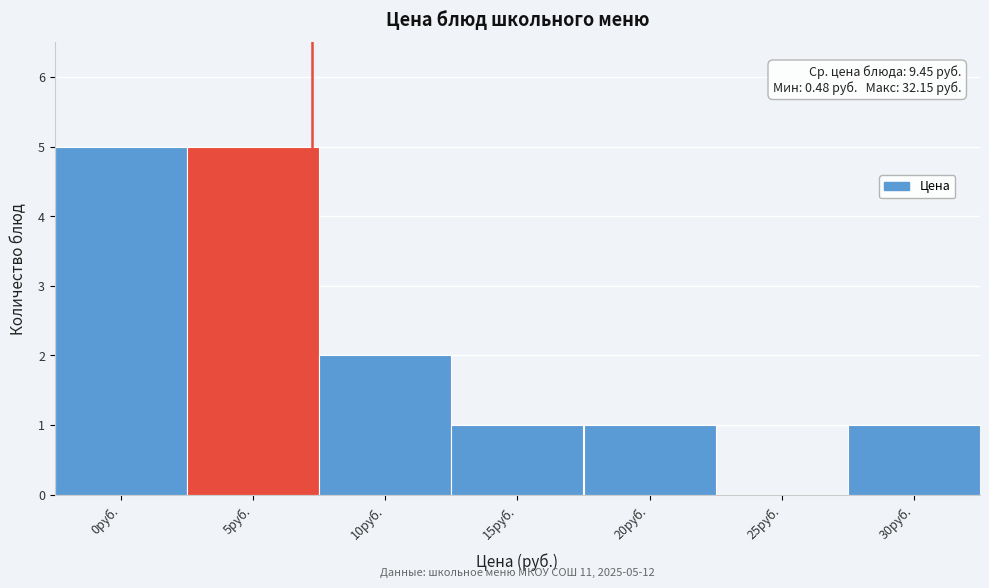

Reading right to left, transcribe all the data shown in this chart.

30руб.=1	25руб.=0	20руб.=1	15руб.=1	10руб.=2	5руб.=5	0руб.=5